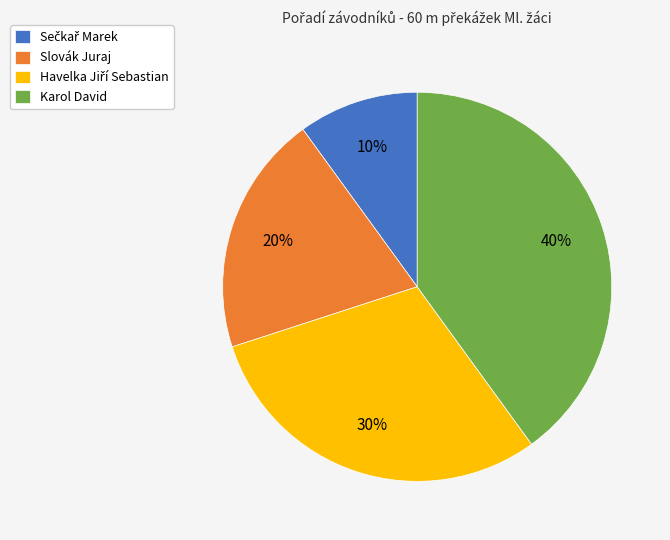

Is it true that Slovák Juraj is 20% of the pie?

True